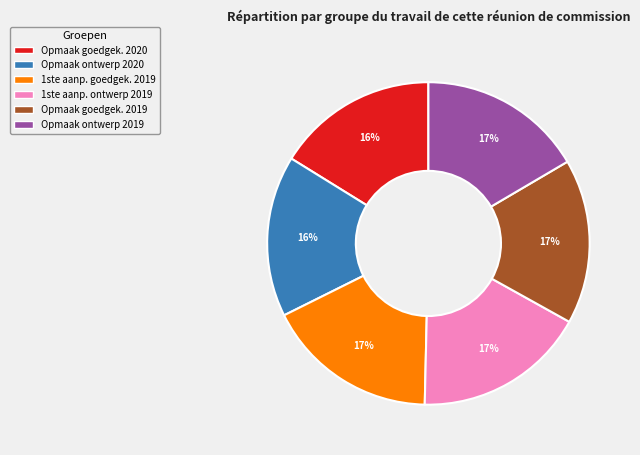

To the nearest percent, what is the difference between the largest and smallest slice percentages?

1%